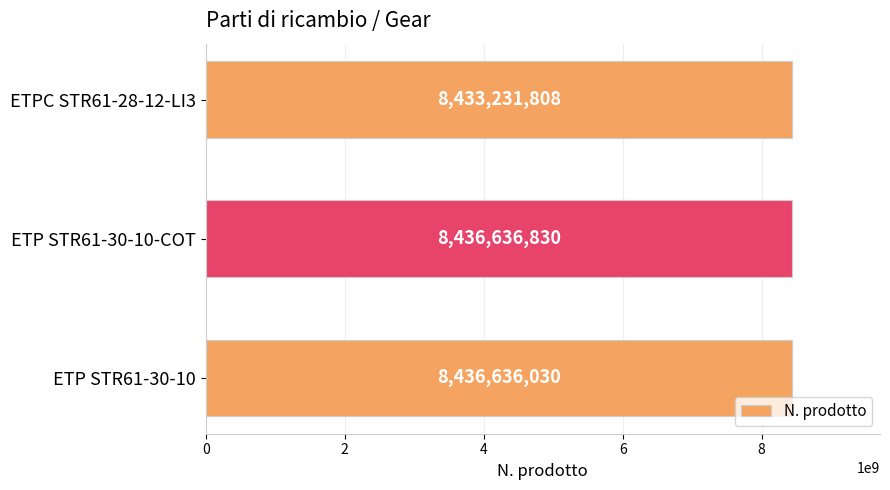

What is the minimum value shown in the chart?

8433231808